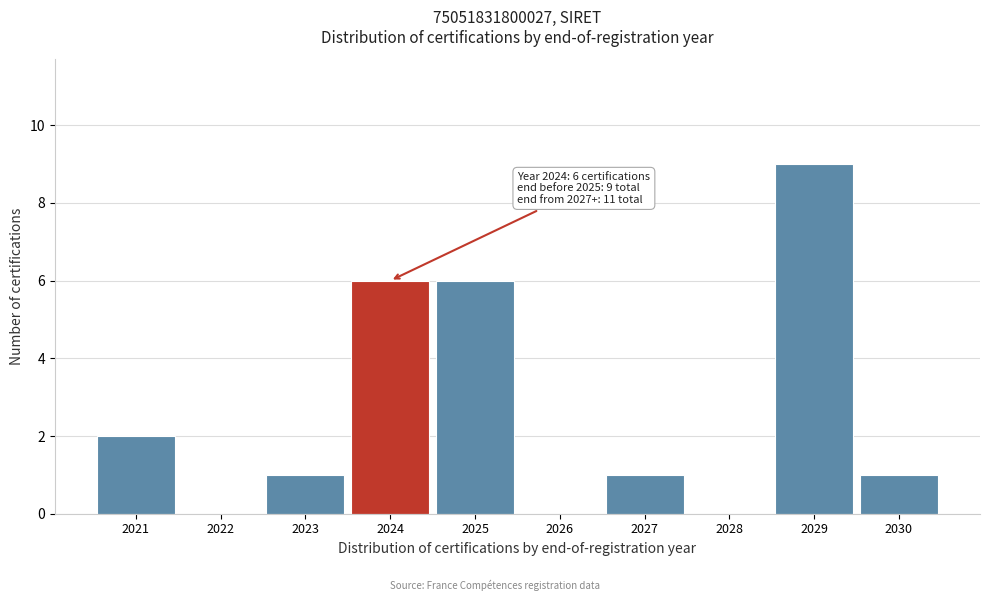

Reading right to left, extract all data points from this chart.

2030=1	2029=9	2028=0	2027=1	2026=0	2025=6	2024=6	2023=1	2022=0	2021=2